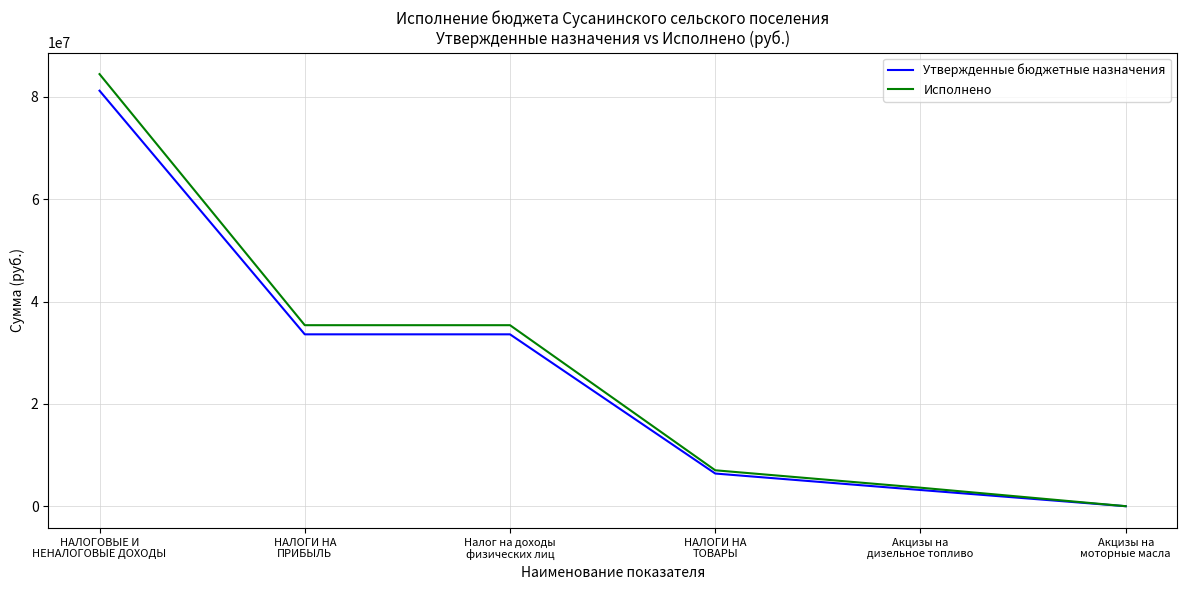

What value does the Утвержденные бюджетные назначения series have at НАЛОГИ НА
ПРИБЫЛЬ?

33600000.0